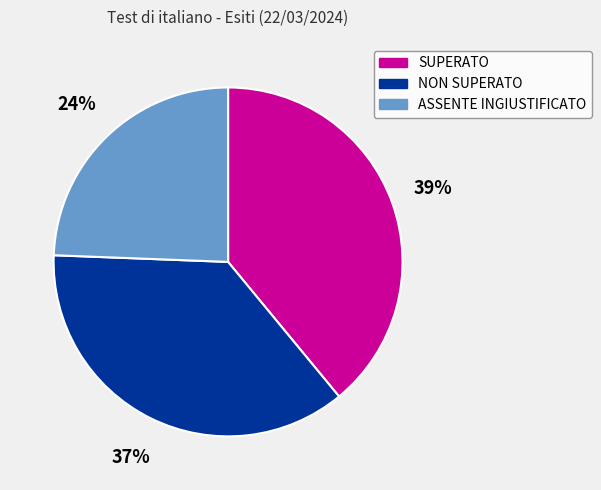

True or false: SUPERATO accounts for 52% of the total.

False